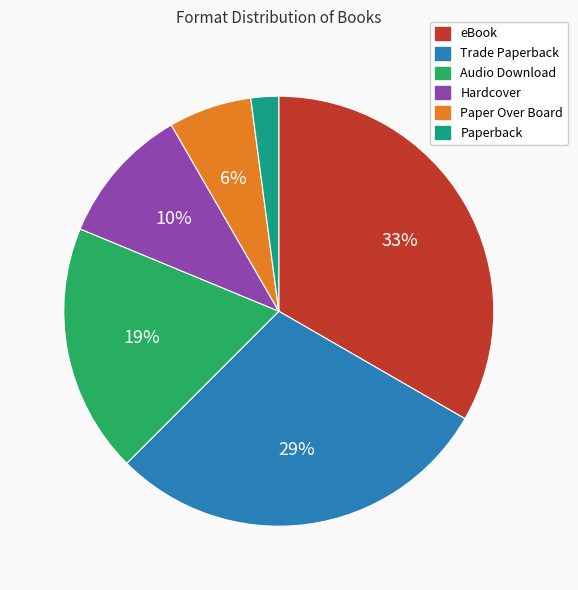

Is it true that Audio Download is 24% of the pie?

False